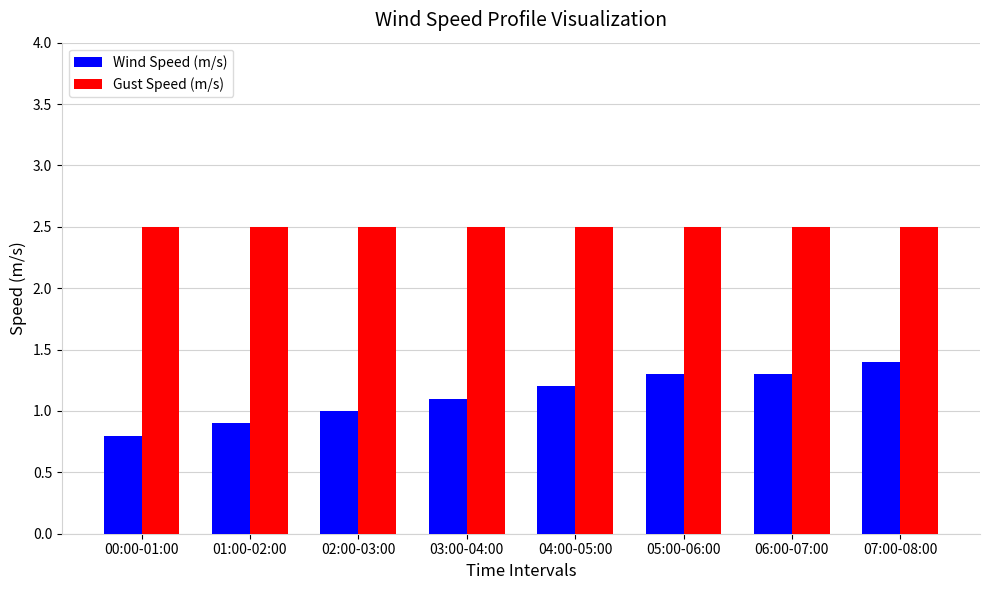

The value of Gust Speed (m/s) at 03:00-04:00 is 2.5. True or false?

True